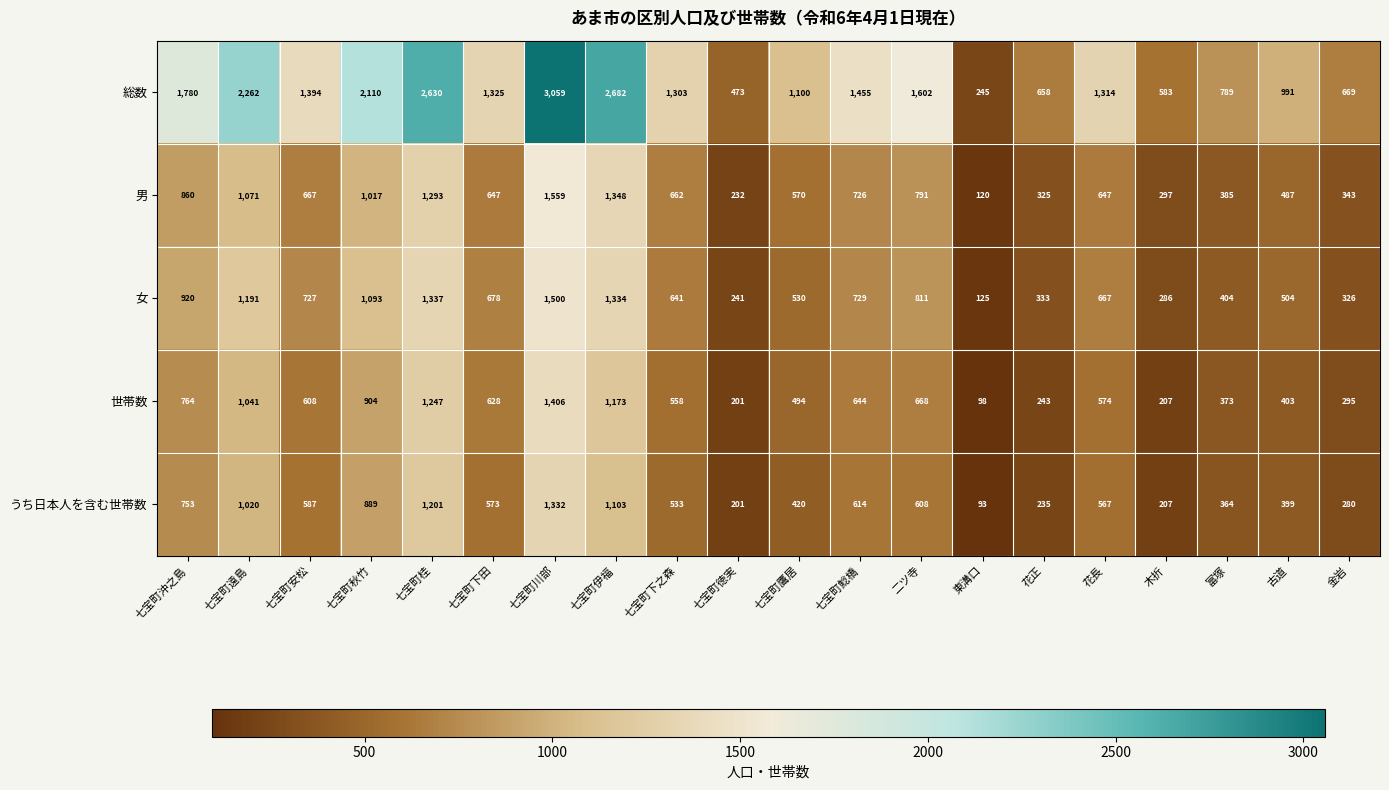

Rank the series by their maximum value, from highest to lowest.

総数, 男, 女, 世帯数, うち日本人を含む世帯数